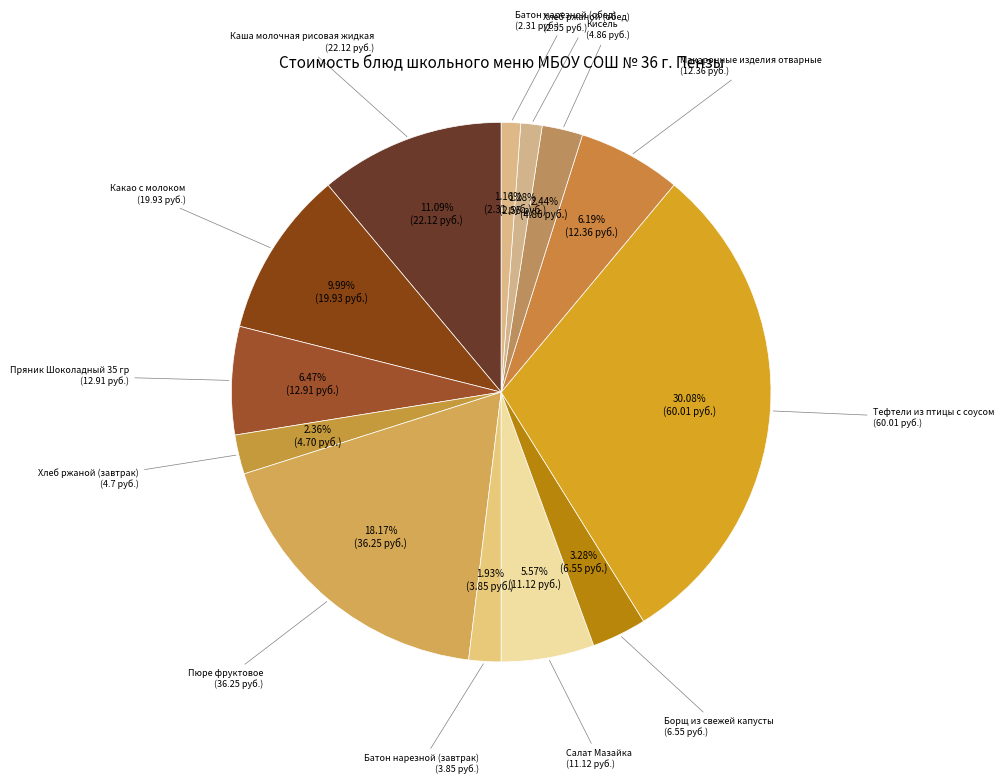

Count the number of slices in the pie.

13